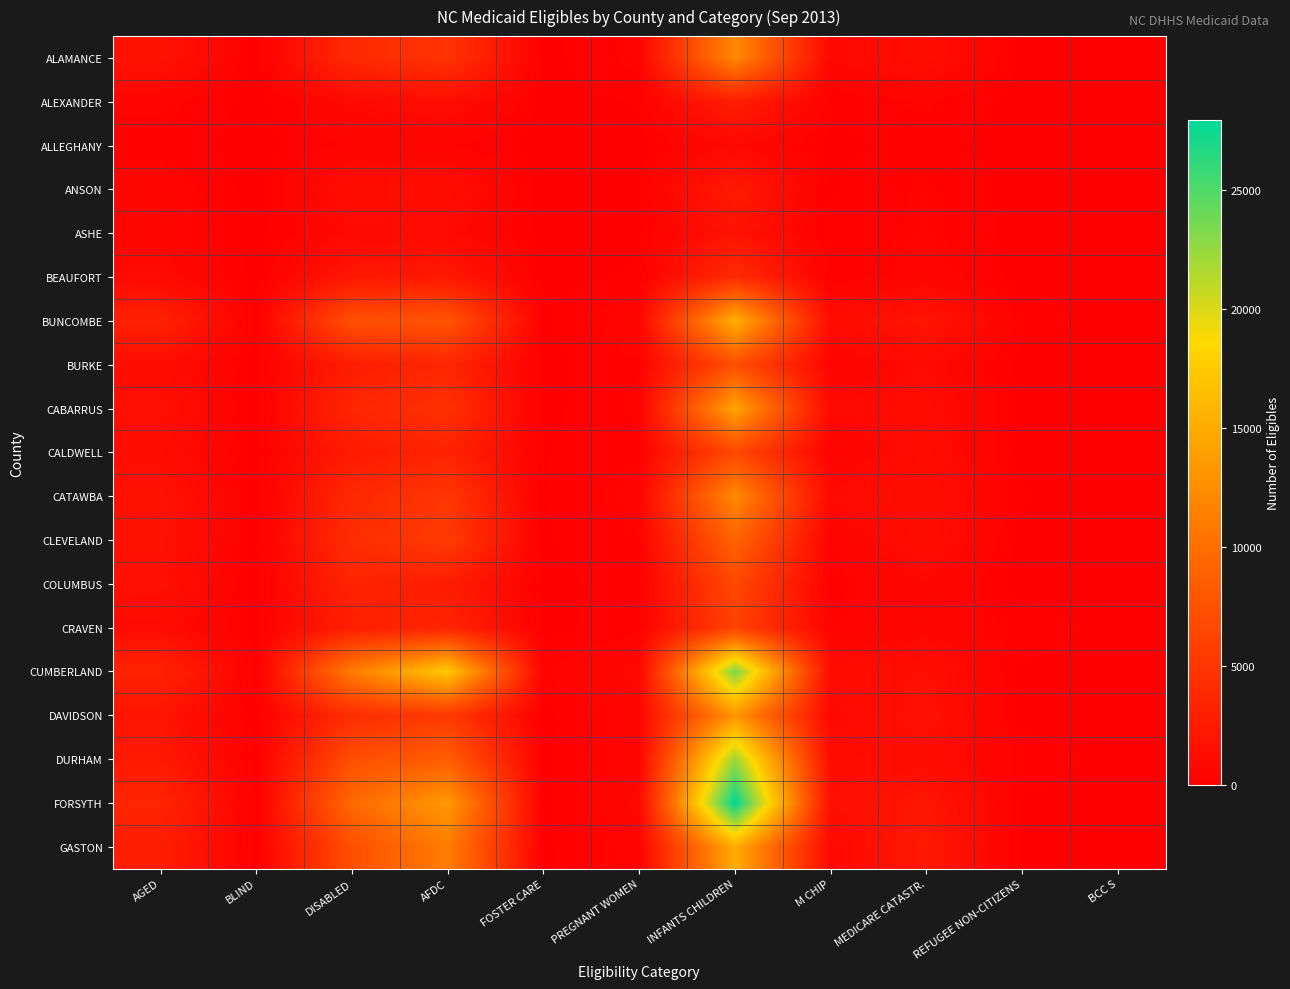

Reading left to right, list all the values displayed in this chart.

ALAMANCE: AGED=1826	BLIND=18	DISABLED=3898	AFDC=4792	FOSTER CARE=23	PREGNANT WOMEN=445	INFANTS CHILDREN=12200	M CHIP=811	MEDICARE CATASTR.=1337	REFUGEE NON-CITIZENS=39	BCC S=8
ALEXANDER: AGED=458	BLIND=6	DISABLED=879	AFDC=1180	FOSTER CARE=28	PREGNANT WOMEN=125	INFANTS CHILDREN=2775	M CHIP=161	MEDICARE CATASTR.=407	REFUGEE NON-CITIZENS=4	BCC S=1
ALLEGHANY: AGED=215	BLIND=5	DISABLED=426	AFDC=399	FOSTER CARE=2	PREGNANT WOMEN=32	INFANTS CHILDREN=842	M CHIP=56	MEDICARE CATASTR.=163	REFUGEE NON-CITIZENS=7	BCC S=1
ANSON: AGED=554	BLIND=11	DISABLED=1294	AFDC=1307	FOSTER CARE=2	PREGNANT WOMEN=116	INFANTS CHILDREN=2416	M CHIP=89	MEDICARE CATASTR.=389	REFUGEE NON-CITIZENS=0	BCC S=0
ASHE: AGED=665	BLIND=9	DISABLED=864	AFDC=925	FOSTER CARE=11	PREGNANT WOMEN=59	INFANTS CHILDREN=1745	M CHIP=146	MEDICARE CATASTR.=405	REFUGEE NON-CITIZENS=11	BCC S=1
BEAUFORT: AGED=984	BLIND=13	DISABLED=2126	AFDC=2277	FOSTER CARE=36	PREGNANT WOMEN=145	INFANTS CHILDREN=4072	M CHIP=162	MEDICARE CATASTR.=543	REFUGEE NON-CITIZENS=14	BCC S=3
BUNCOMBE: AGED=3136	BLIND=46	DISABLED=7391	AFDC=7692	FOSTER CARE=75	PREGNANT WOMEN=609	INFANTS CHILDREN=15321	M CHIP=1171	MEDICARE CATASTR.=2015	REFUGEE NON-CITIZENS=226	BCC S=30
BURKE: AGED=1225	BLIND=27	DISABLED=2723	AFDC=3495	FOSTER CARE=31	PREGNANT WOMEN=299	INFANTS CHILDREN=7221	M CHIP=431	MEDICARE CATASTR.=962	REFUGEE NON-CITIZENS=6	BCC S=4
CABARRUS: AGED=1524	BLIND=24	DISABLED=3558	AFDC=4453	FOSTER CARE=30	PREGNANT WOMEN=403	INFANTS CHILDREN=14338	M CHIP=924	MEDICARE CATASTR.=1125	REFUGEE NON-CITIZENS=89	BCC S=7
CALDWELL: AGED=1230	BLIND=13	DISABLED=2514	AFDC=3218	FOSTER CARE=100	PREGNANT WOMEN=260	INFANTS CHILDREN=6659	M CHIP=338	MEDICARE CATASTR.=1249	REFUGEE NON-CITIZENS=5	BCC S=4
CATAWBA: AGED=1822	BLIND=23	DISABLED=3742	AFDC=5011	FOSTER CARE=105	PREGNANT WOMEN=495	INFANTS CHILDREN=12232	M CHIP=971	MEDICARE CATASTR.=1427	REFUGEE NON-CITIZENS=139	BCC S=10
CLEVELAND: AGED=1756	BLIND=29	DISABLED=4173	AFDC=5373	FOSTER CARE=83	PREGNANT WOMEN=324	INFANTS CHILDREN=9131	M CHIP=390	MEDICARE CATASTR.=1355	REFUGEE NON-CITIZENS=4	BCC S=3
COLUMBUS: AGED=1549	BLIND=17	DISABLED=3325	AFDC=2669	FOSTER CARE=36	PREGNANT WOMEN=215	INFANTS CHILDREN=6541	M CHIP=223	MEDICARE CATASTR.=729	REFUGEE NON-CITIZENS=18	BCC S=1
CRAVEN: AGED=1119	BLIND=20	DISABLED=2900	AFDC=3373	FOSTER CARE=19	PREGNANT WOMEN=276	INFANTS CHILDREN=6043	M CHIP=389	MEDICARE CATASTR.=613	REFUGEE NON-CITIZENS=275	BCC S=3
CUMBERLAND: AGED=3328	BLIND=59	DISABLED=11180	AFDC=17326	FOSTER CARE=365	PREGNANT WOMEN=901	INFANTS CHILDREN=23407	M CHIP=1097	MEDICARE CATASTR.=1464	REFUGEE NON-CITIZENS=66	BCC S=11
DAVIDSON: AGED=1888	BLIND=18	DISABLED=4183	AFDC=5250	FOSTER CARE=27	PREGNANT WOMEN=607	INFANTS CHILDREN=13237	M CHIP=779	MEDICARE CATASTR.=1688	REFUGEE NON-CITIZENS=27	BCC S=11
DURHAM: AGED=2361	BLIND=47	DISABLED=7148	AFDC=8498	FOSTER CARE=69	PREGNANT WOMEN=612	INFANTS CHILDREN=22272	M CHIP=1211	MEDICARE CATASTR.=1207	REFUGEE NON-CITIZENS=288	BCC S=3
FORSYTH: AGED=3438	BLIND=78	DISABLED=9531	AFDC=13490	FOSTER CARE=55	PREGNANT WOMEN=870	INFANTS CHILDREN=27930	M CHIP=1468	MEDICARE CATASTR.=2075	REFUGEE NON-CITIZENS=81	BCC S=9
GASTON: AGED=2804	BLIND=46	DISABLED=7213	AFDC=11189	FOSTER CARE=68	PREGNANT WOMEN=501	INFANTS CHILDREN=15087	M CHIP=856	MEDICARE CATASTR.=2285	REFUGEE NON-CITIZENS=83	BCC S=17